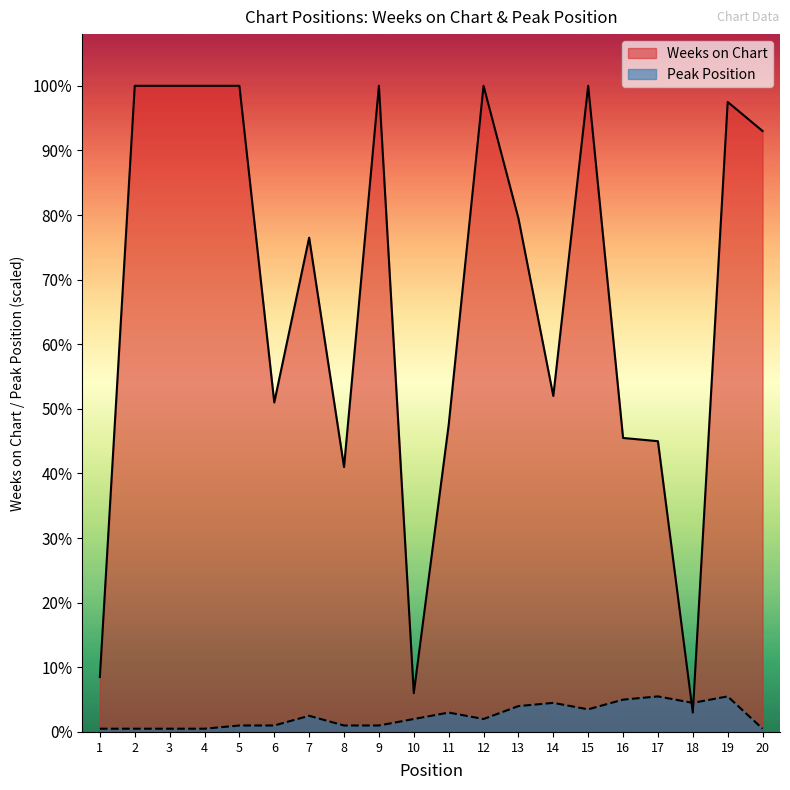

How many values in the Weeks on Chart series exceed 159?

9